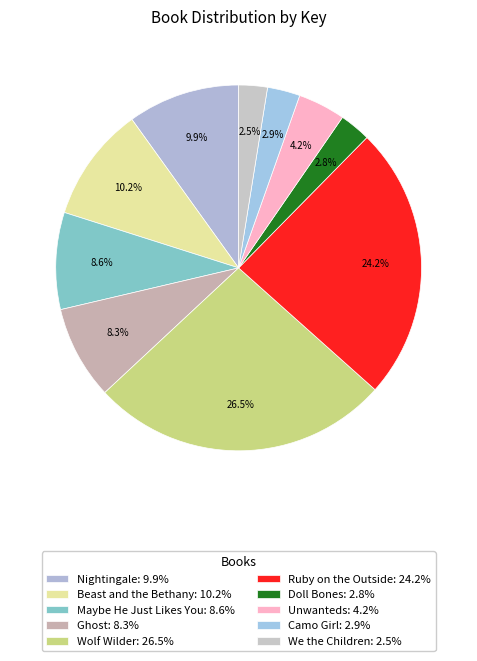

To the nearest percent, what is the difference between the Maybe He Just Likes You and Beast and the Bethany slice percentages?

2%